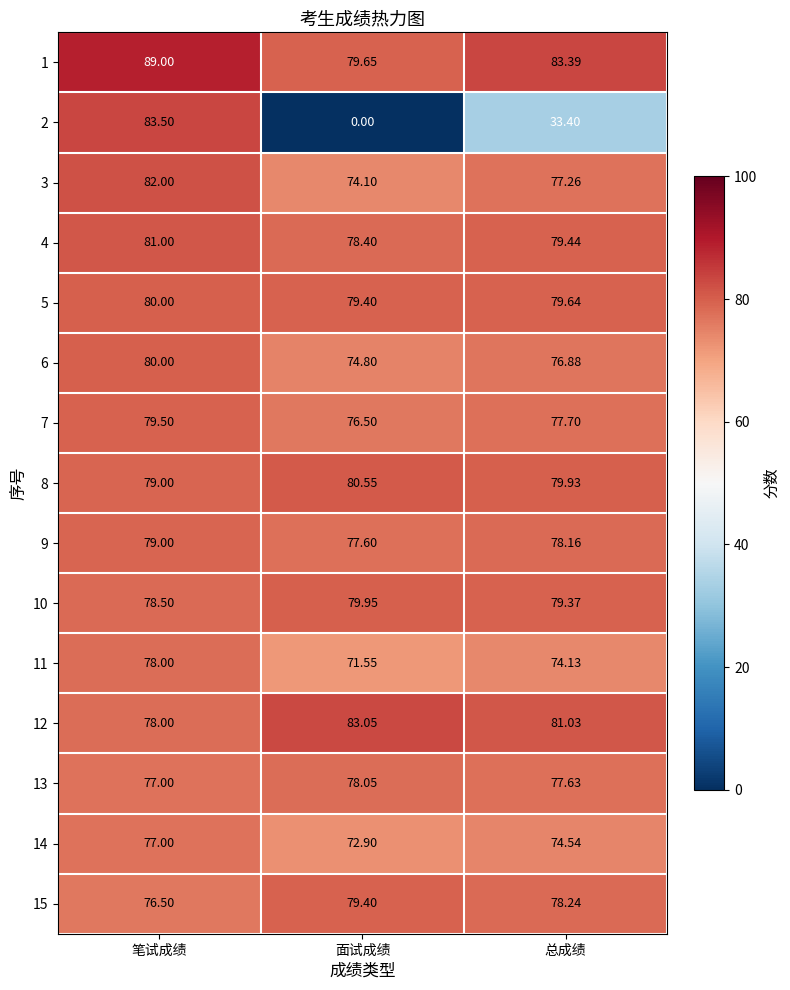

Is the value of 10 at 面试成绩 greater than the value of 9 at 总成绩?

Yes